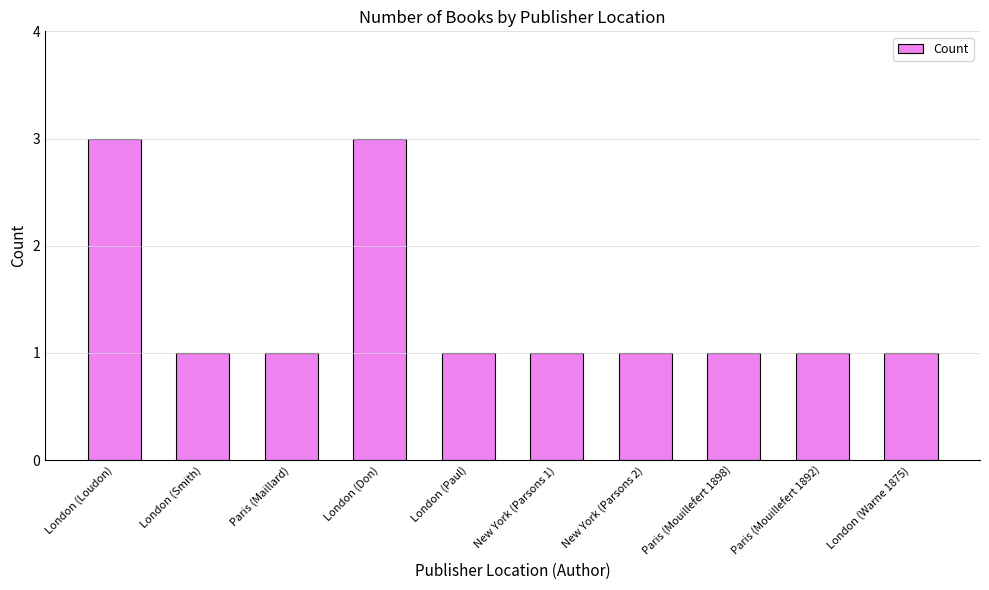

What is the sum of the values at New York (Parsons 2) and London (Loudon)?

4